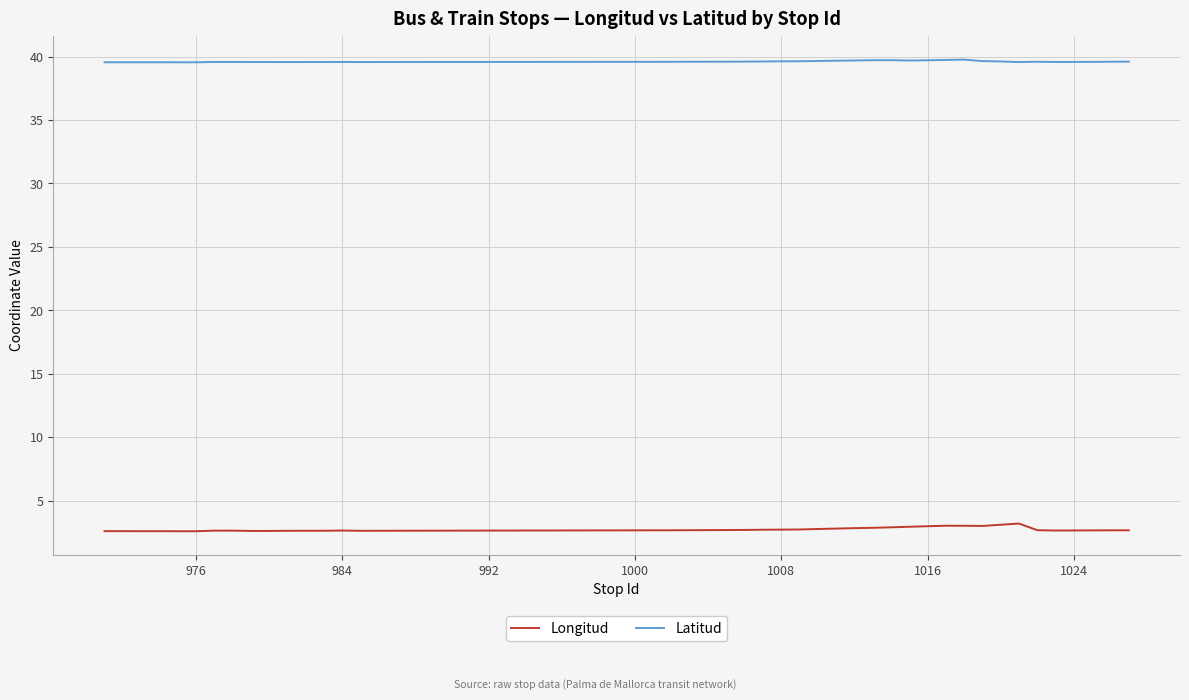

List the series in order of their overall mean, lowest first.

Longitud, Latitud